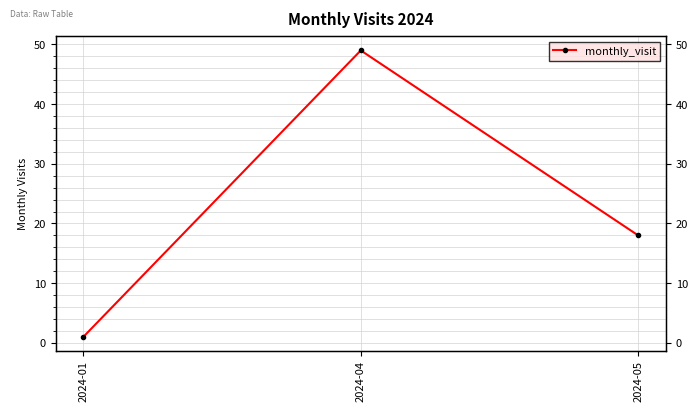

Rank the categories by value from highest to lowest.

2024-04, 2024-05, 2024-01